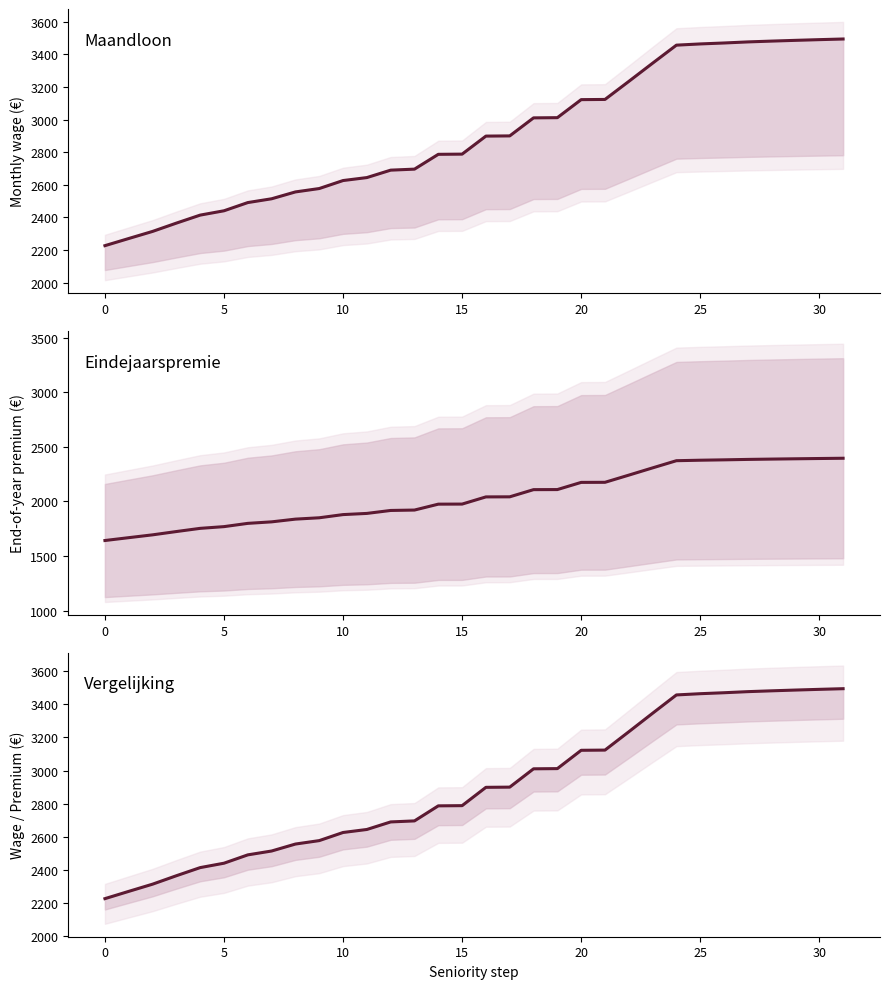

Does the chart display data point markers on the line(s)?

No